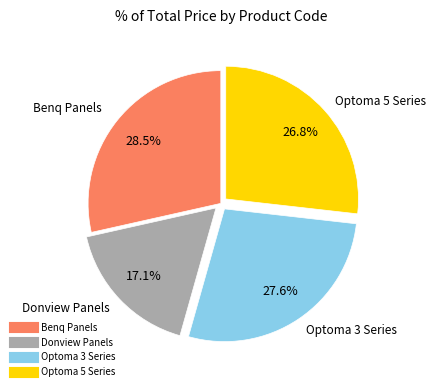

Is there any slice that represents more than half of the pie?

No